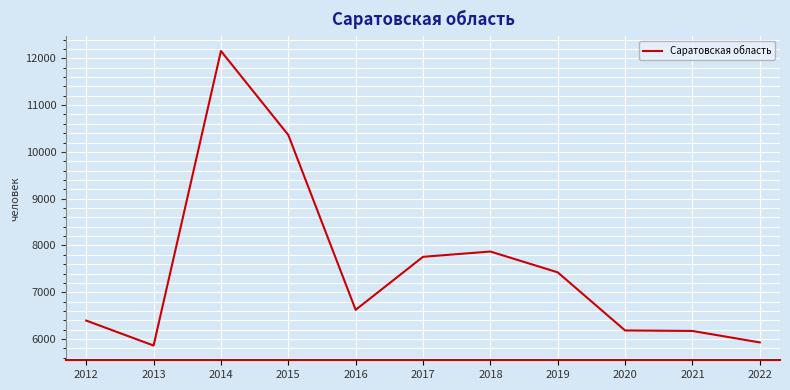

At which category does the chart reach its minimum across all series?

2013